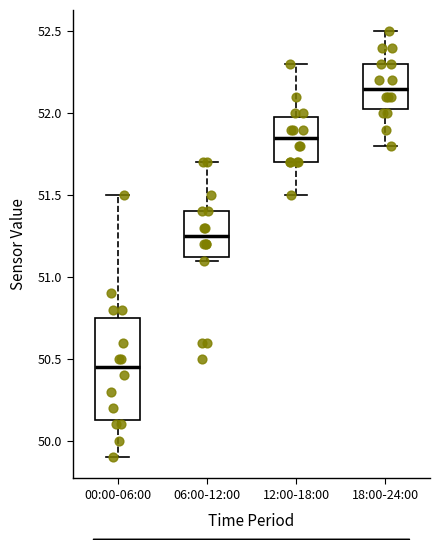

Where is the upper edge of the box for 18:00-24:00 on the y-axis? The values are not printed on the chart, so give them approximately, as read against the axis.

52.30